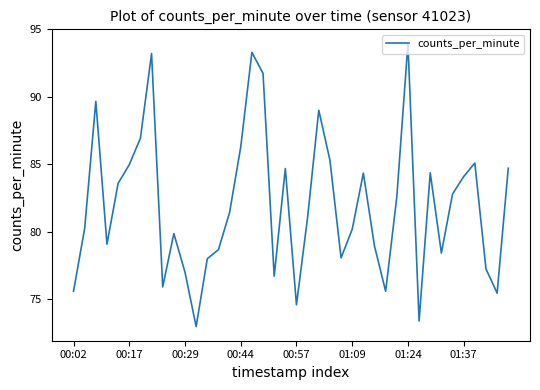

What is the maximum value shown in the chart?

94.0